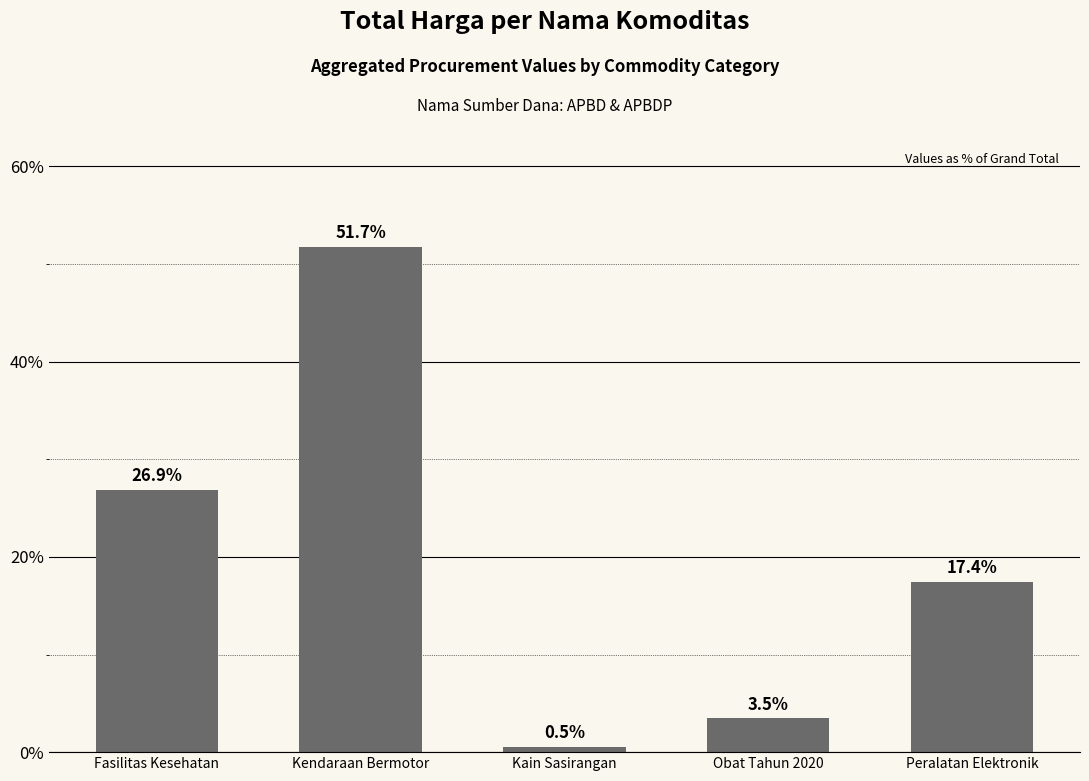

Reading right to left, list all the values displayed in this chart.

Peralatan Elektronik=17.4	Obat Tahun 2020=3.5	Kain Sasirangan=0.5	Kendaraan Bermotor=51.7	Fasilitas Kesehatan=26.9